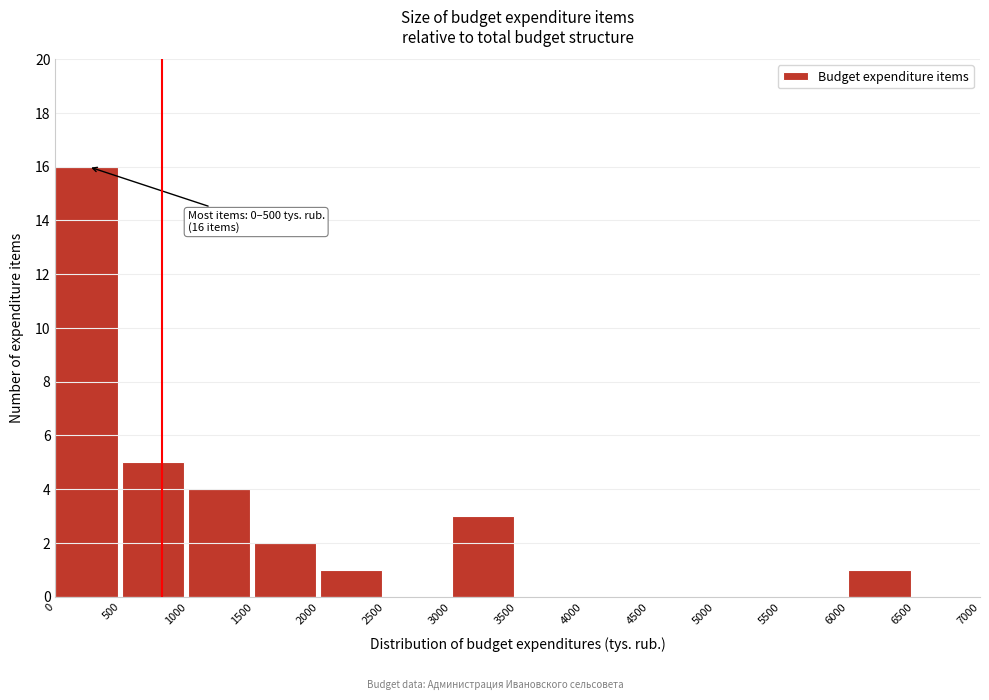

Which range on the x-axis has the tallest bar?

0 to 500